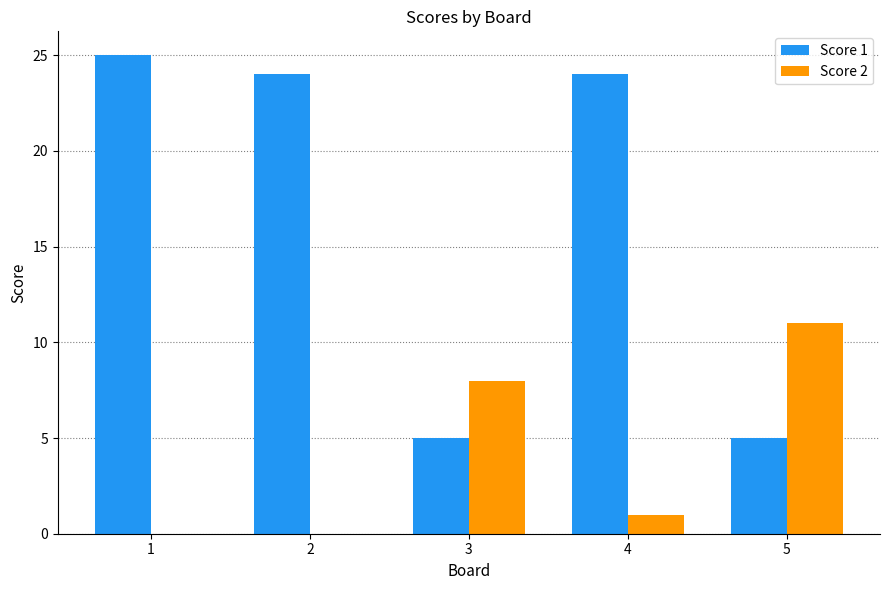

Which category has the highest value in the Score 2 series?

5